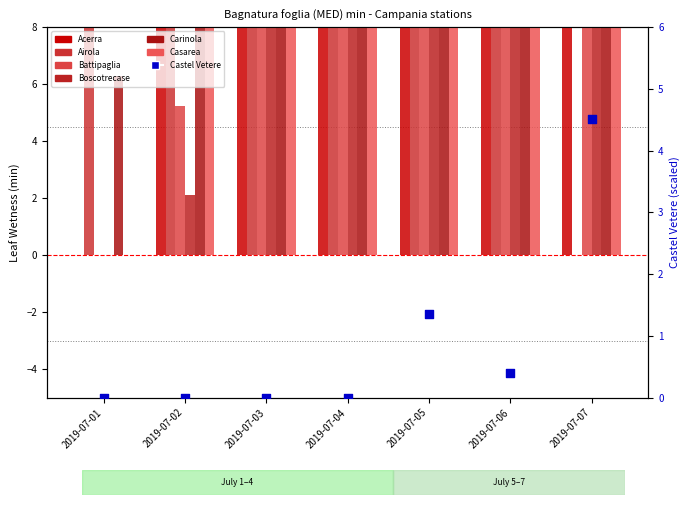

At how many categories does at least one series exceed 30?

6